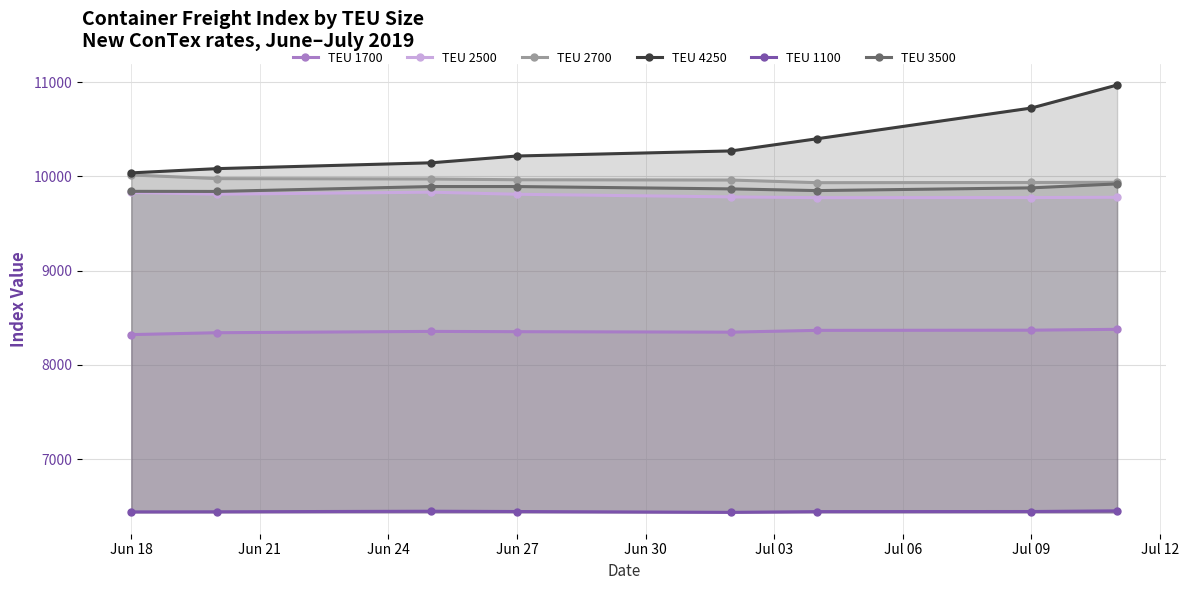

What is the difference between the maximum and second lowest values in the TEU 1100 series?

11